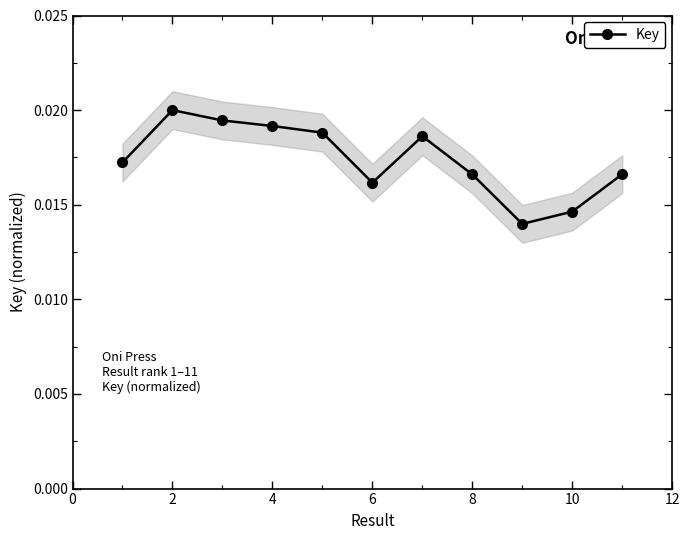

Count the Key values in the range 0 to 1.

11